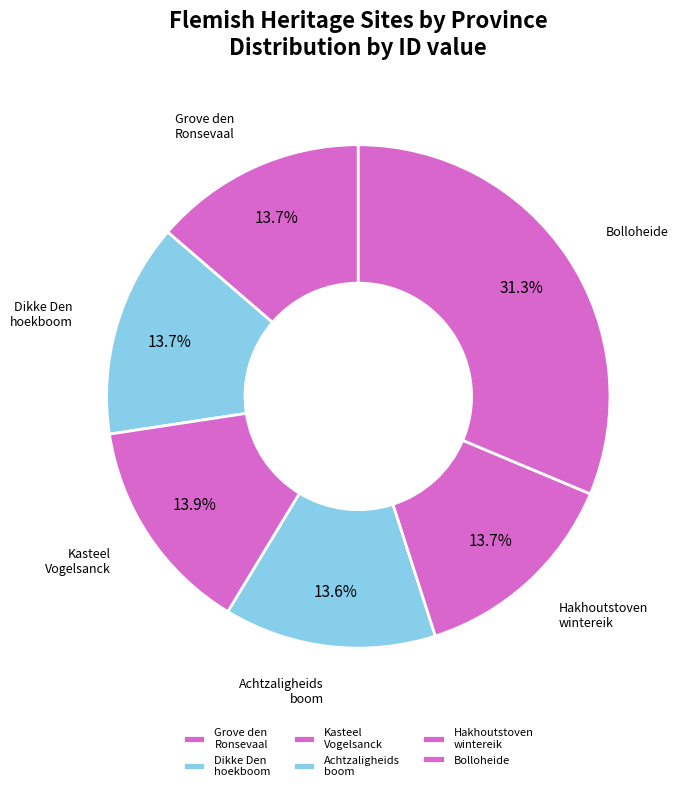

Count the number of slices in the pie.

6